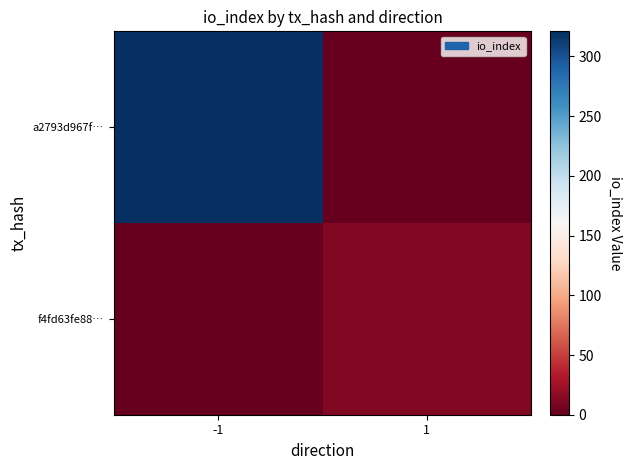

Between -1 and 1, which series saw the biggest shift?

a2793d967f…